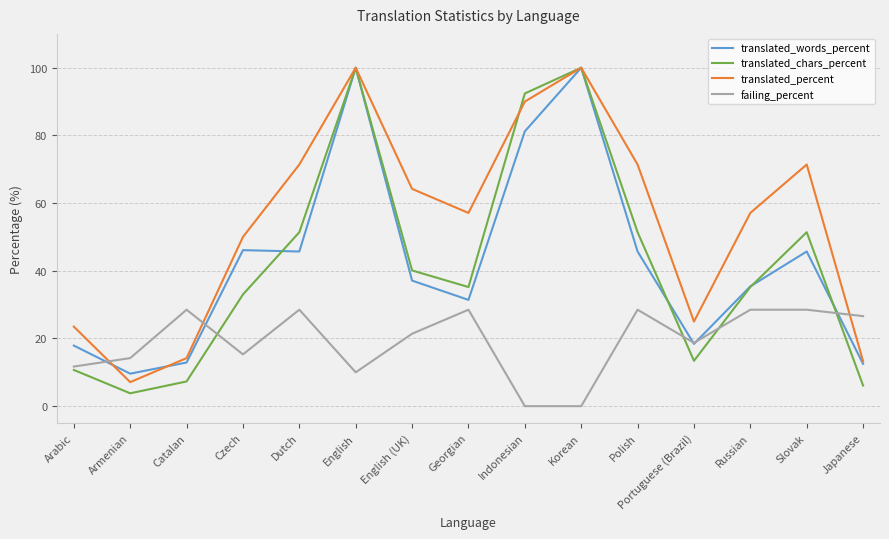

Which category has the lowest value in the translated_percent series?

Armenian